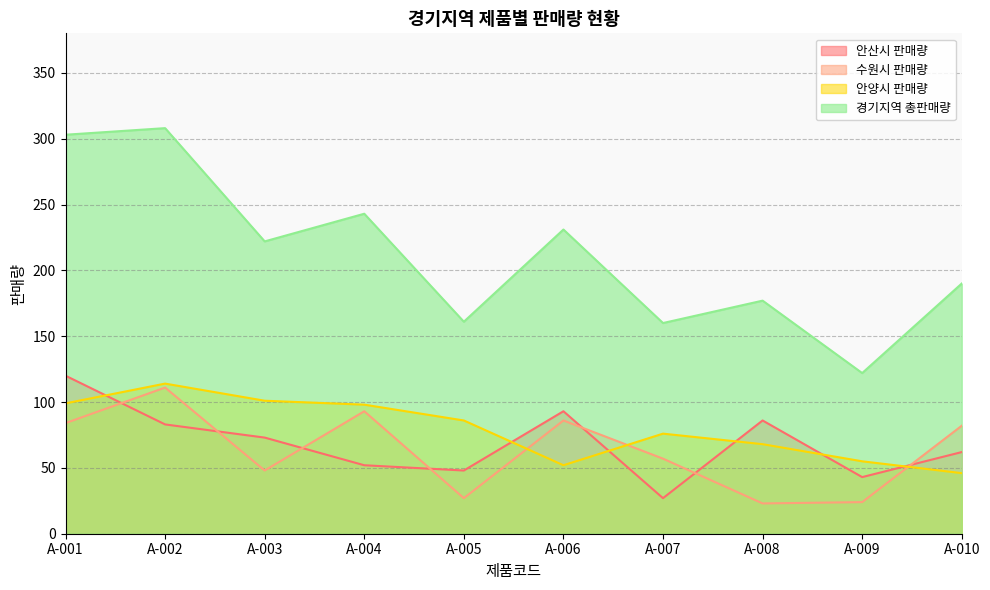

Rank the series by their maximum value, from highest to lowest.

경기지역 총판매량, 안산시 판매량, 안양시 판매량, 수원시 판매량